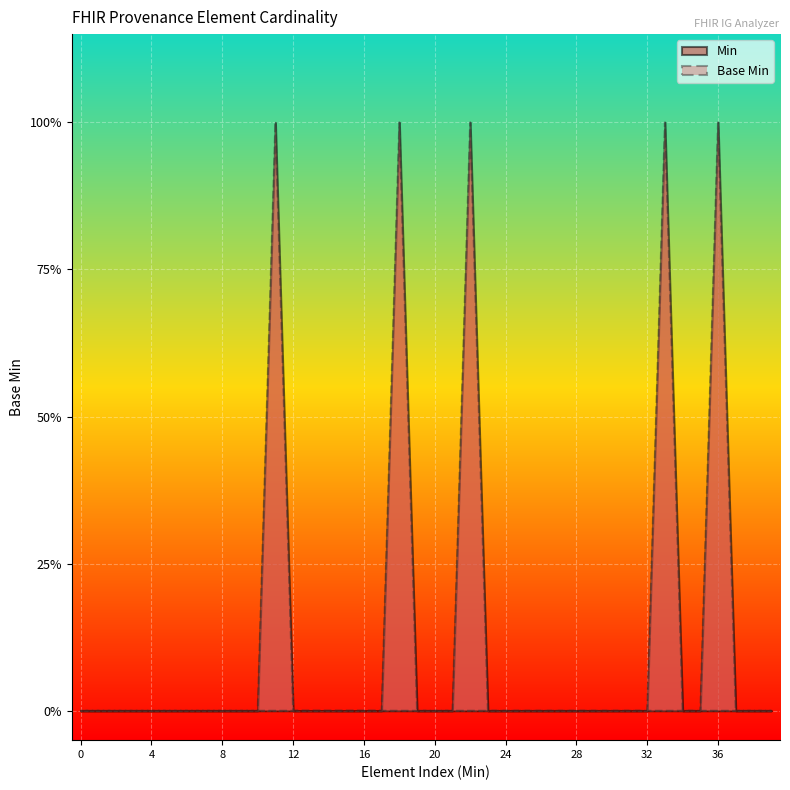

True or false: there are more than 0 points higher than both neighbors.

True